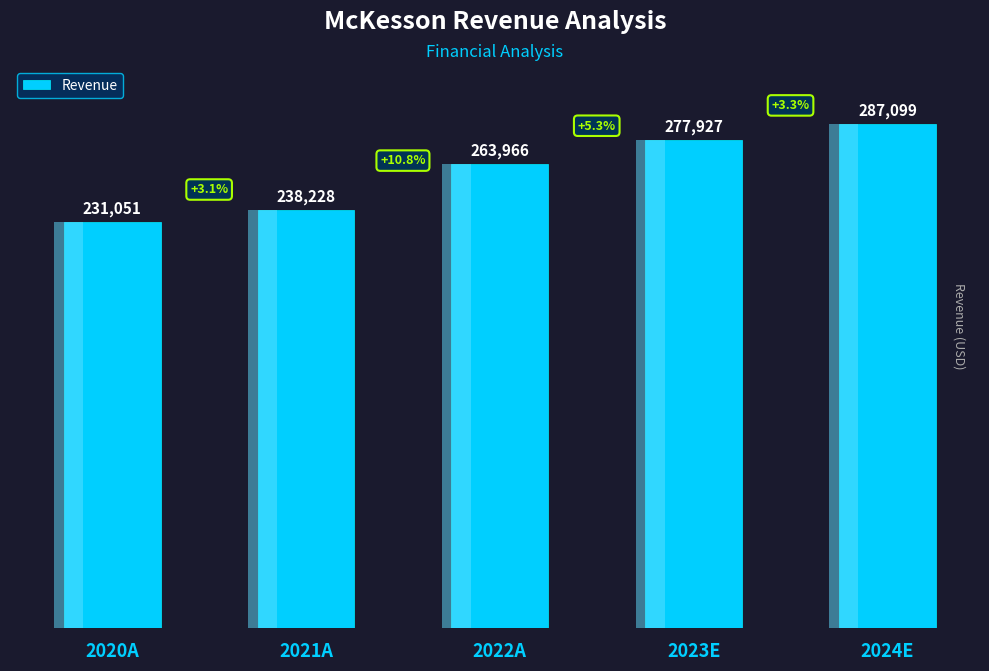

What is the sum of all values?

1298270.8